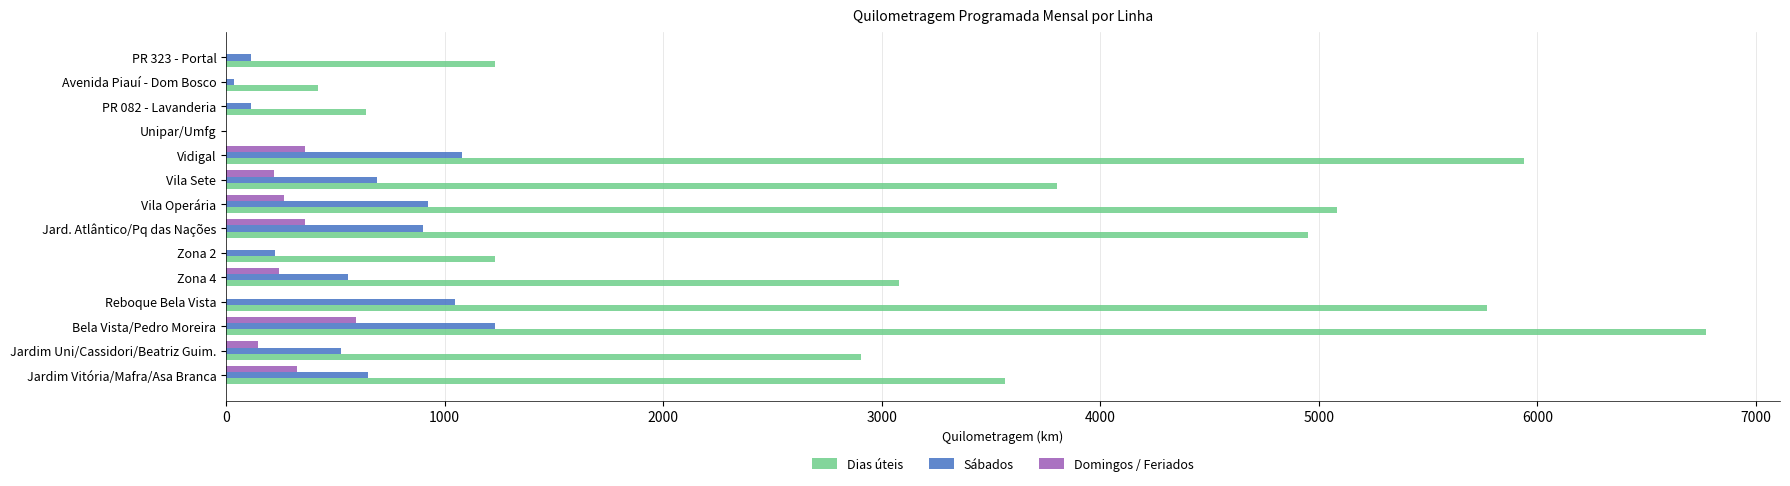

Is it true that Domingos / Feriados equals 0.0 at Unipar/Umfg?

True